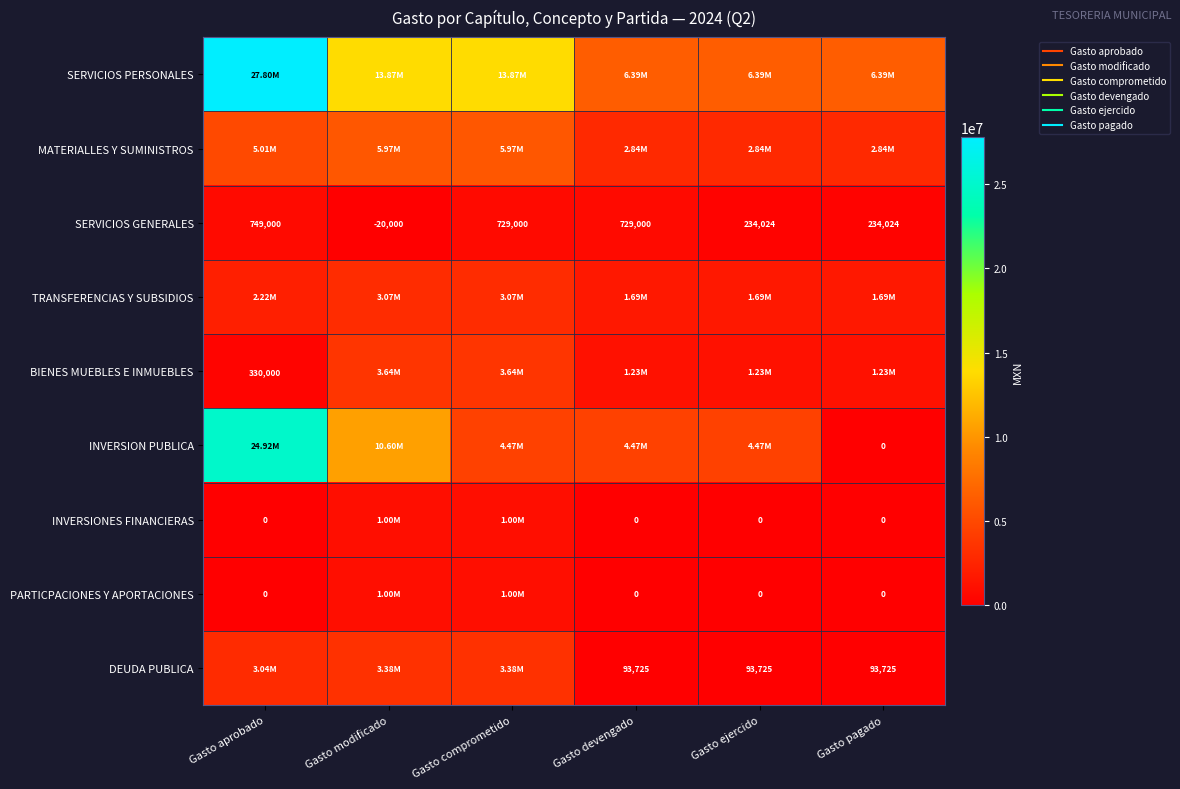

Which label corresponds to the smallest value in the chart?

Gasto modificado